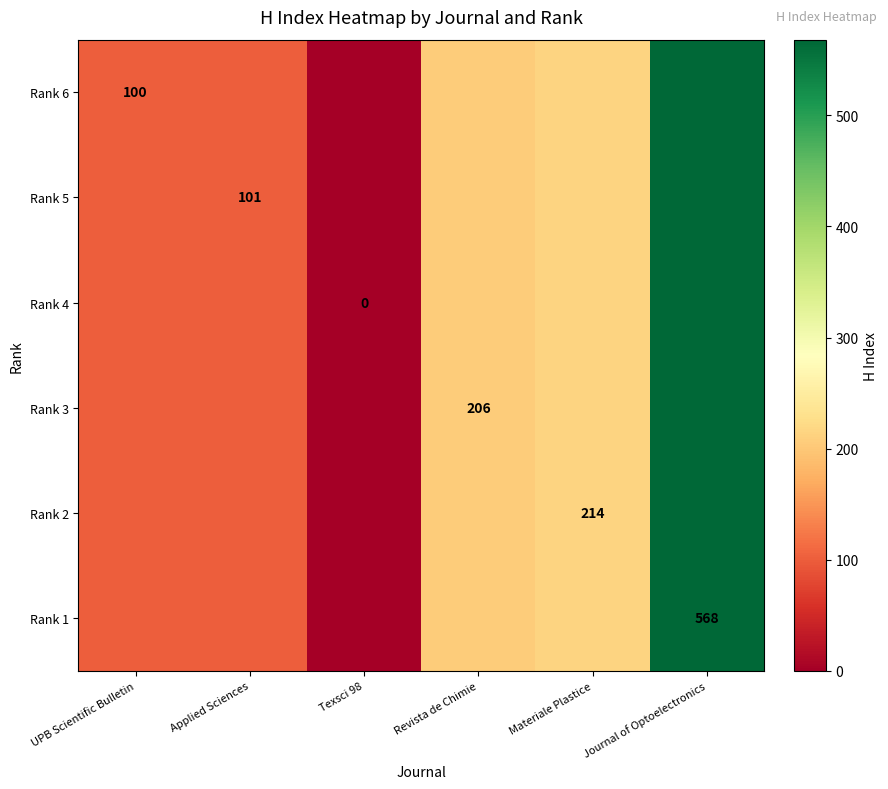

How many categories are shown in the chart?

6